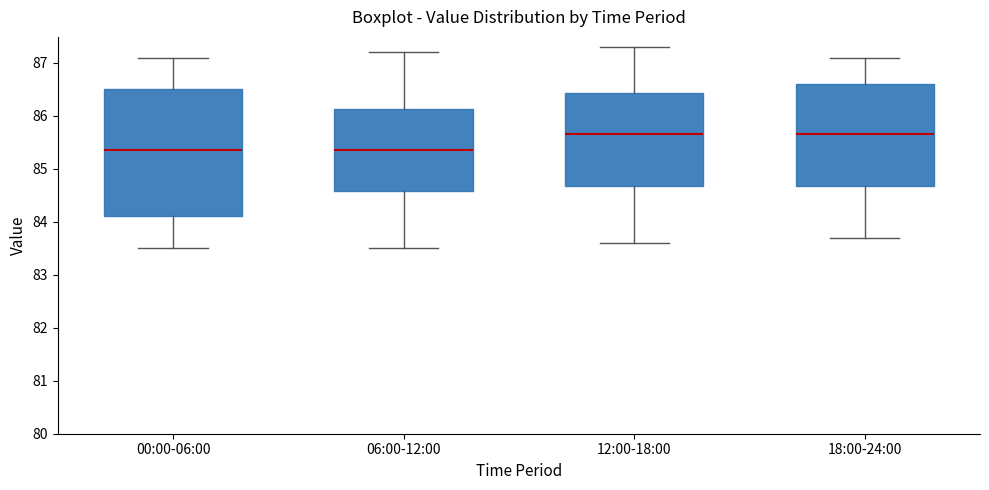

Which box is the tallest, from its lower edge to its upper edge?

00:00-06:00